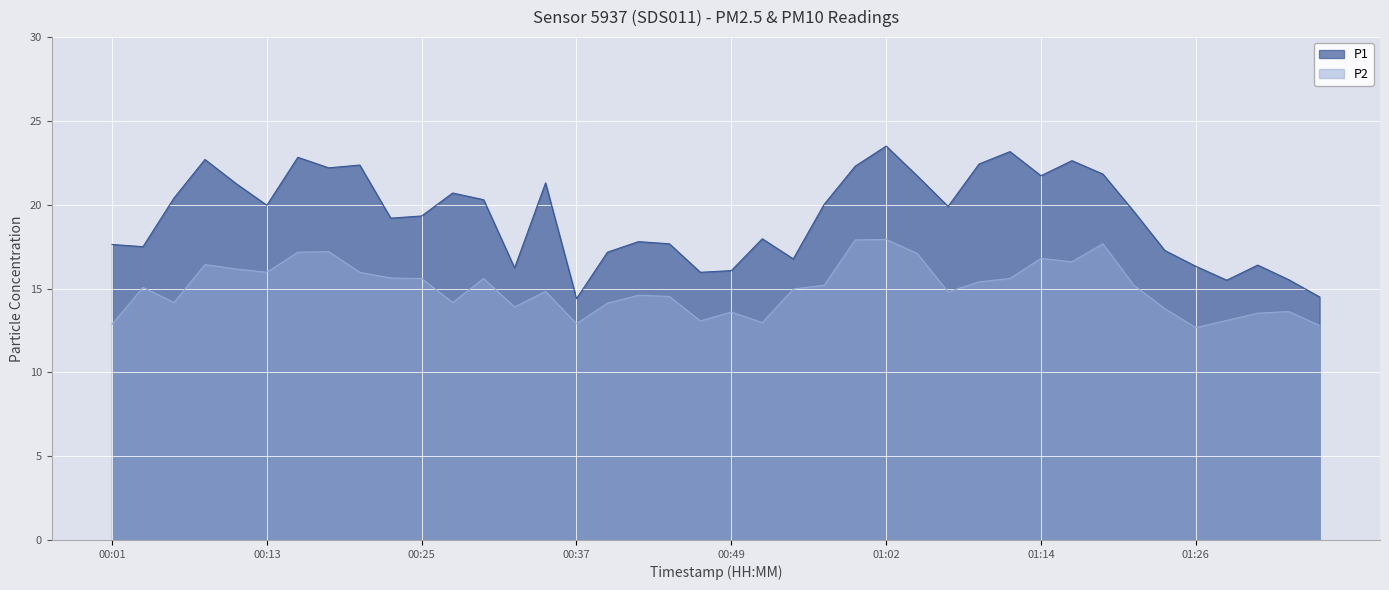

List the series in order of their overall mean, lowest first.

P2, P1